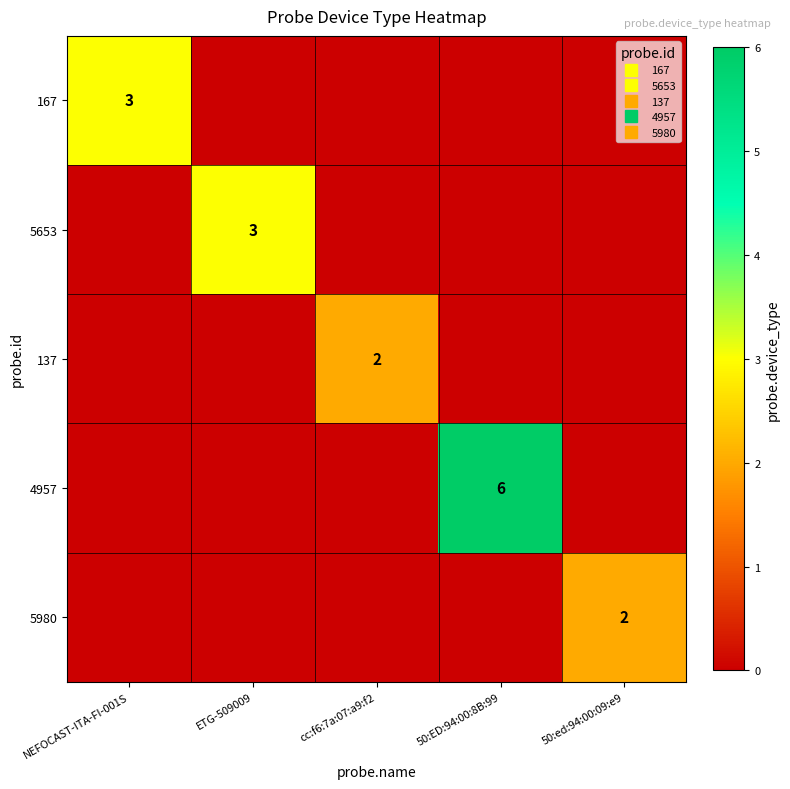

What is the maximum value for 137?

2